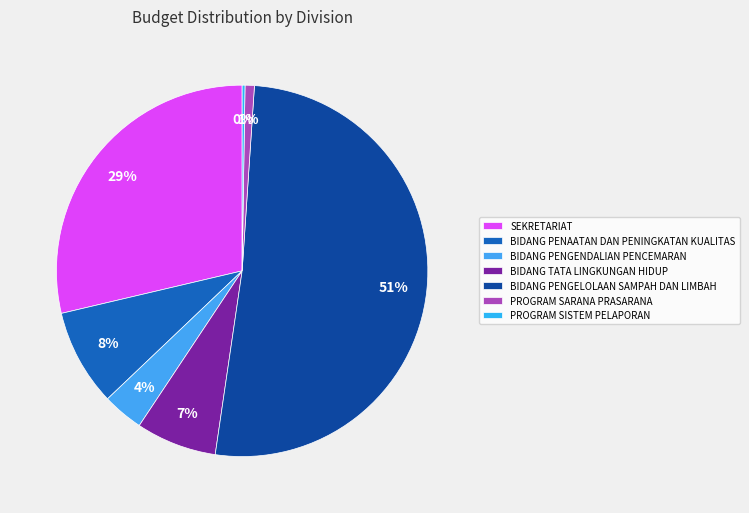

Combined, what portion of the pie is PROGRAM SARANA PRASARANA and SEKRETARIAT?

29.5%